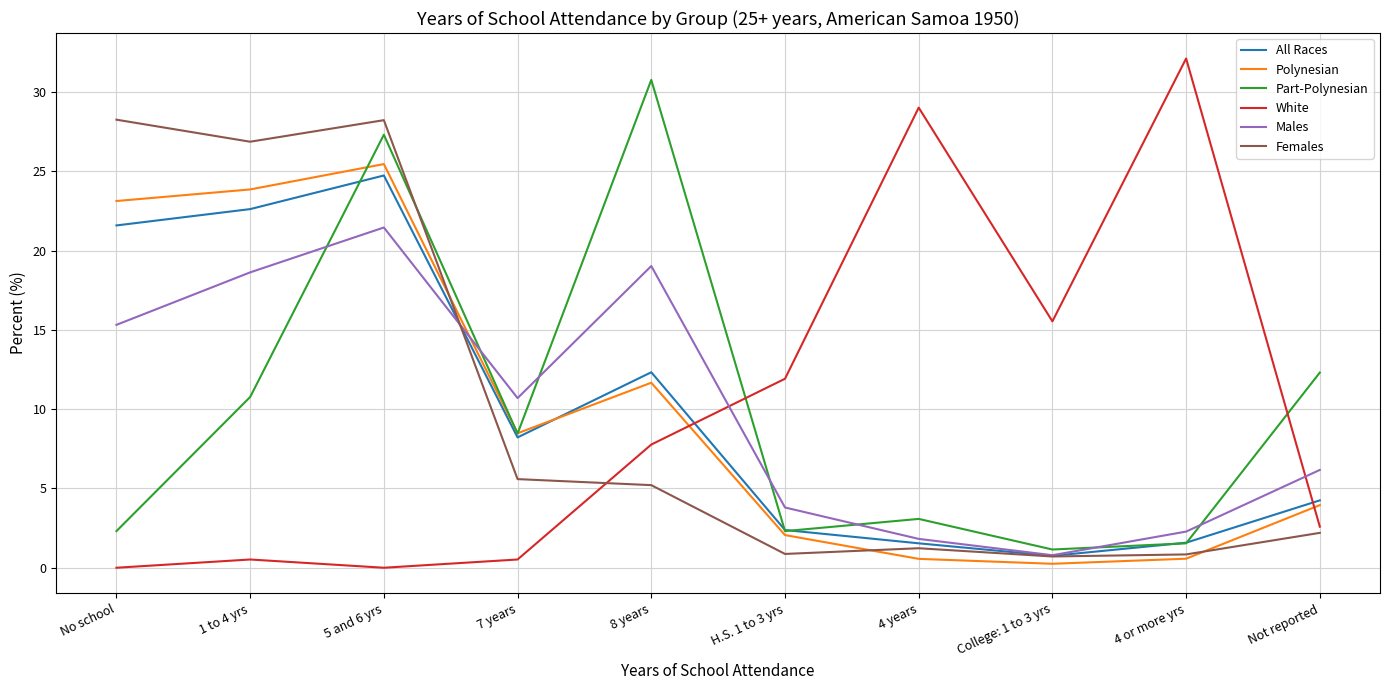

Is the value of Females at No school greater than the value of Polynesian at College: 1 to 3 yrs?

Yes